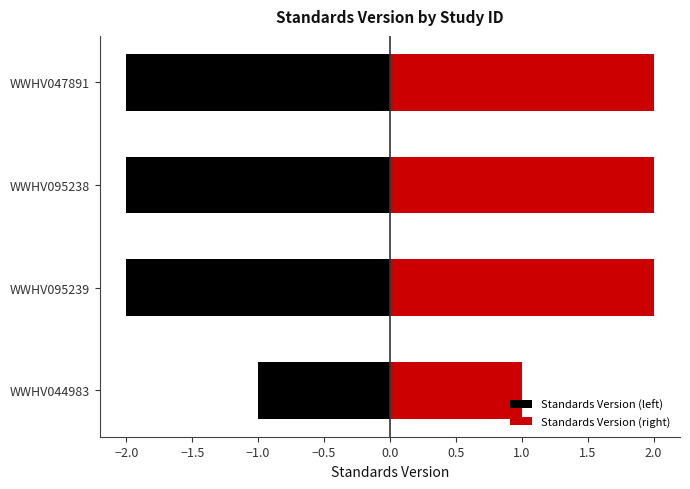

The value at WWHV047891 is 2. True or false?

True